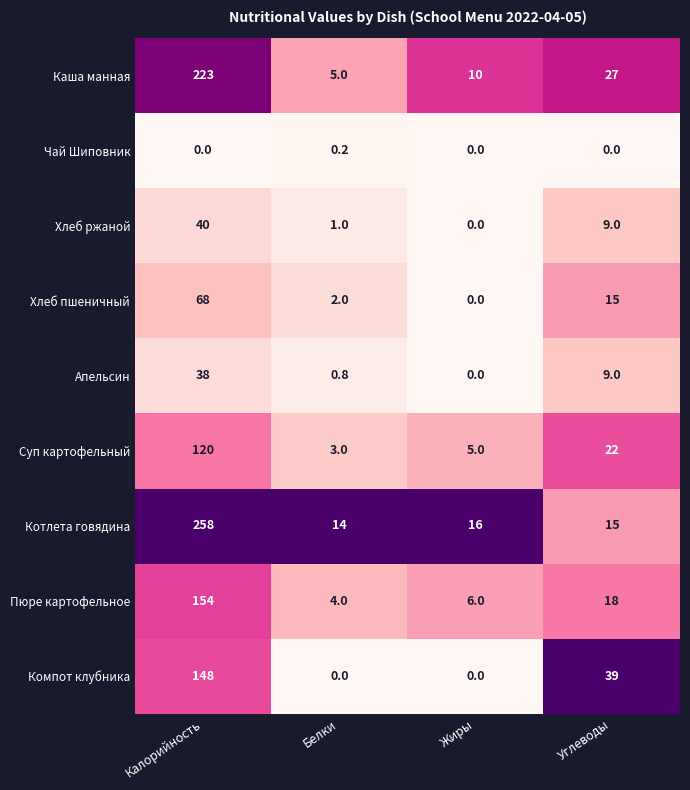

Is it true that Хлеб пшеничный equals 0.9 at Белки?

False